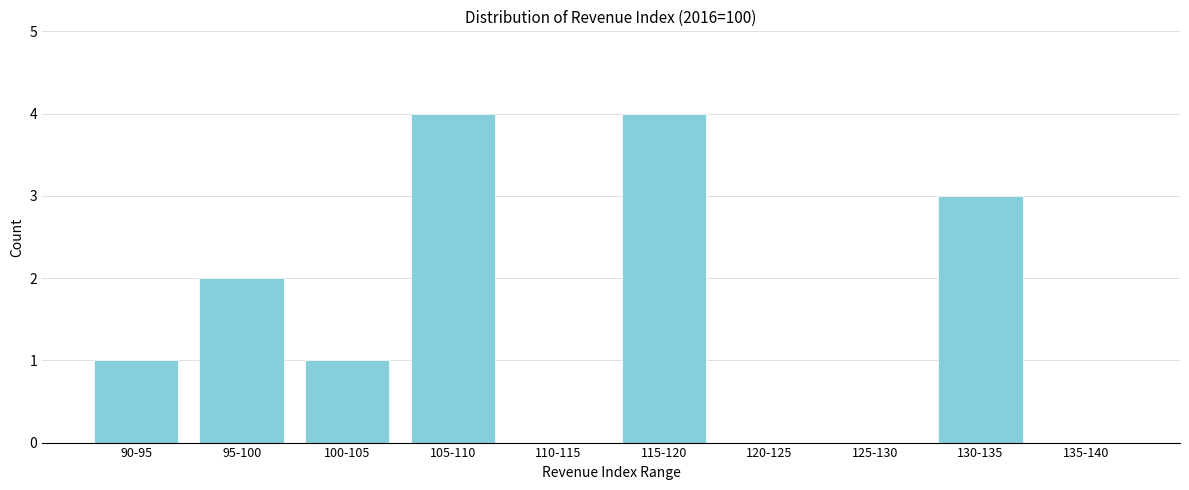

Reading left to right, list all the values displayed in this chart.

90-95=1	95-100=2	100-105=1	105-110=4	110-115=0	115-120=4	120-125=0	125-130=0	130-135=3	135-140=0